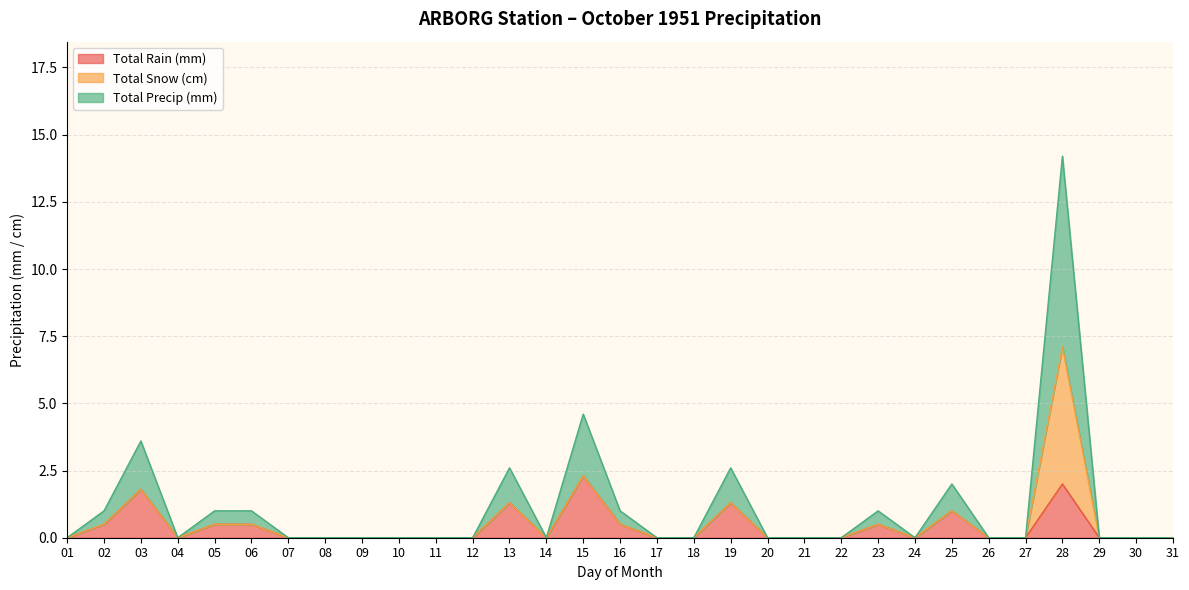

True or false: Total Rain (mm) has a value of 1.3 at 27.

False